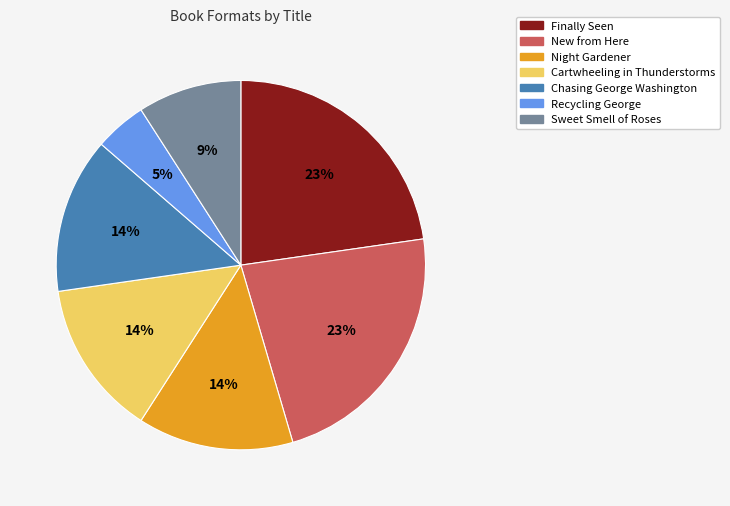

Is it true that Sweet Smell of Roses is 1% of the pie?

False